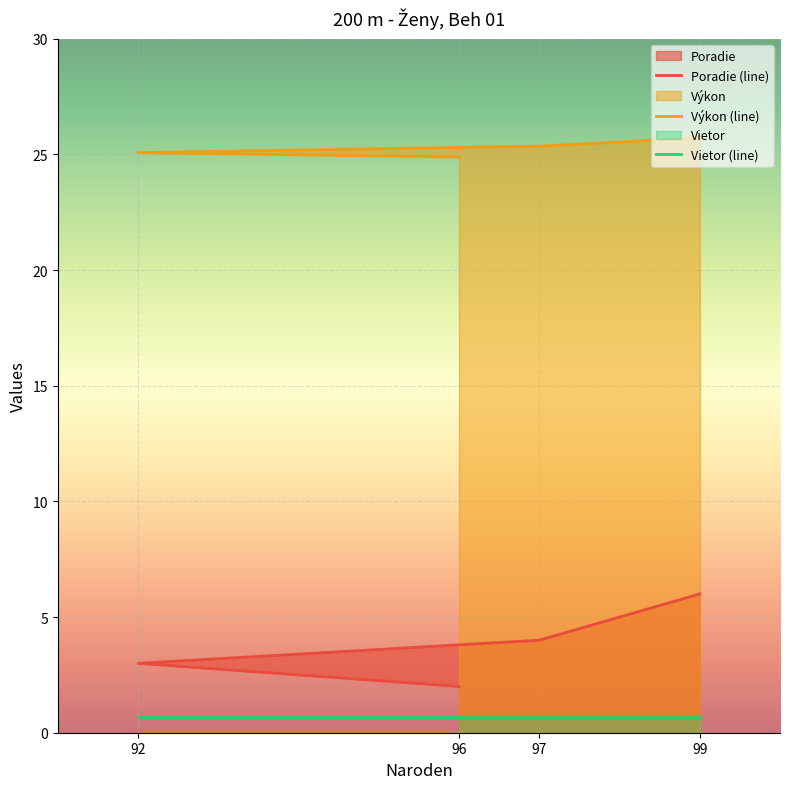

Which category has the lowest value in the Výkon series?

96